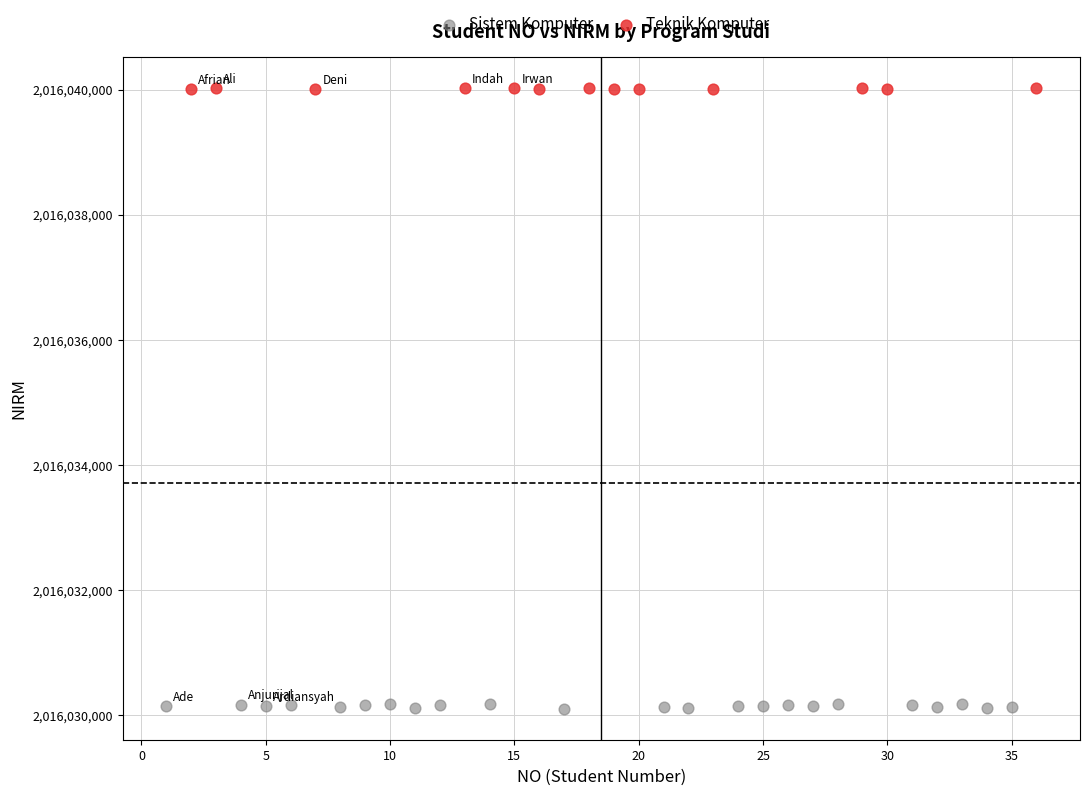

Which series reaches the minimum Y coordinate?

Sistem Komputer